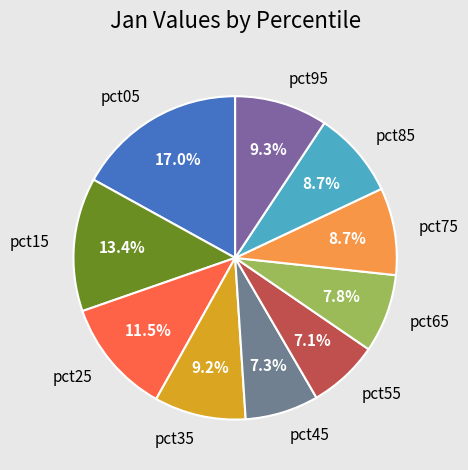

Approximately how many times larger is the value at pct55 compared to pct75?

0.8